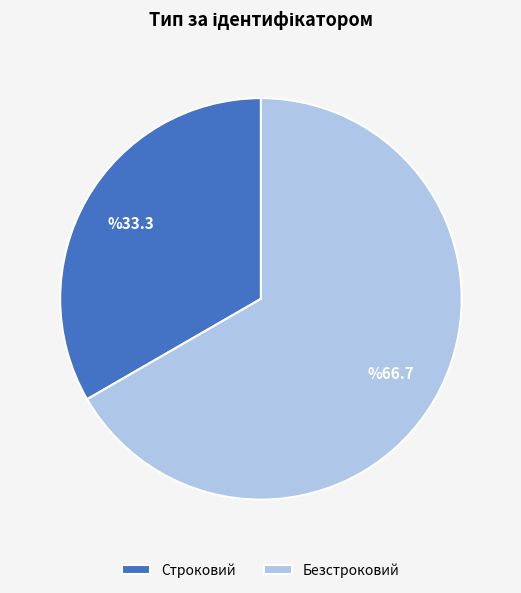

Which category accounts for the majority?

Безстроковий